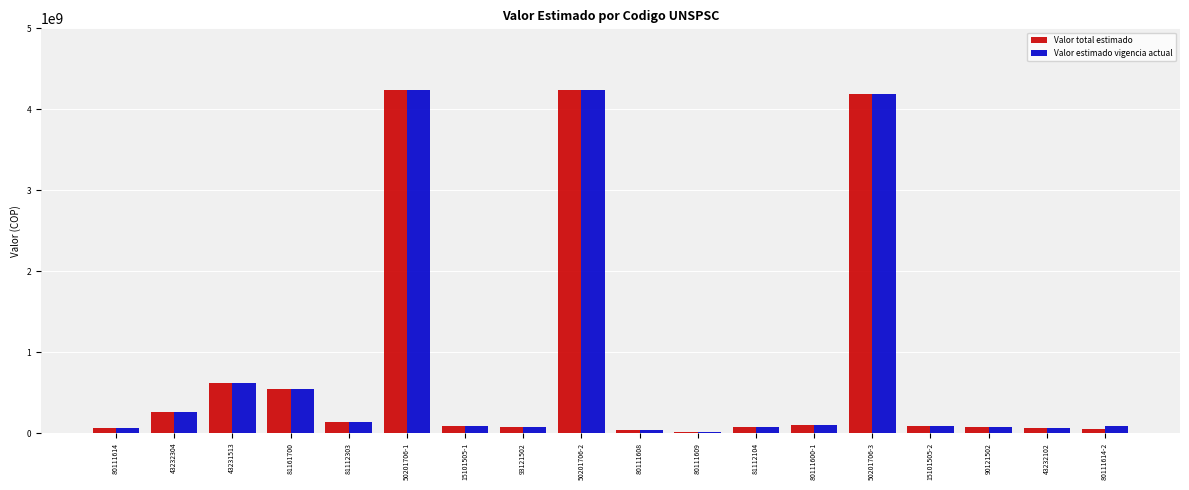

What is the greatest value displayed?

4242576000